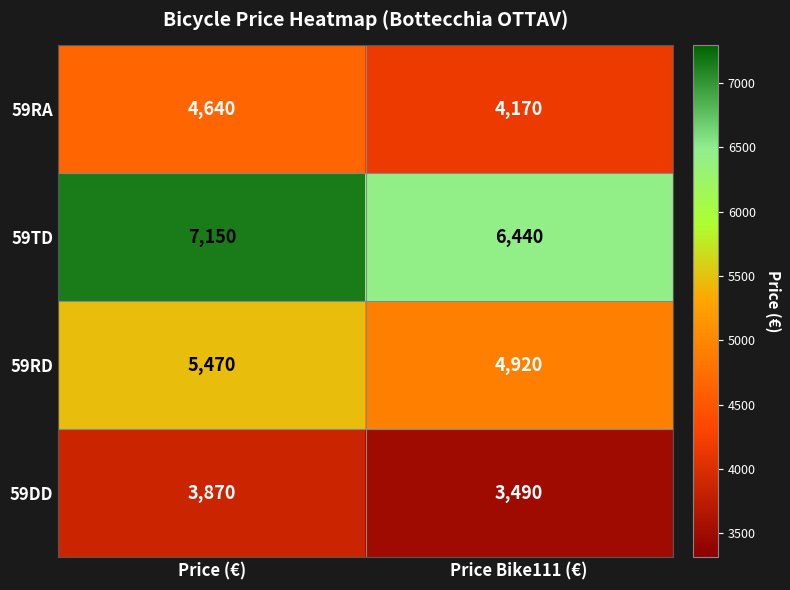

What is the sum of the 59RD values at Price (€) and Price Bike111 (€)?

10390